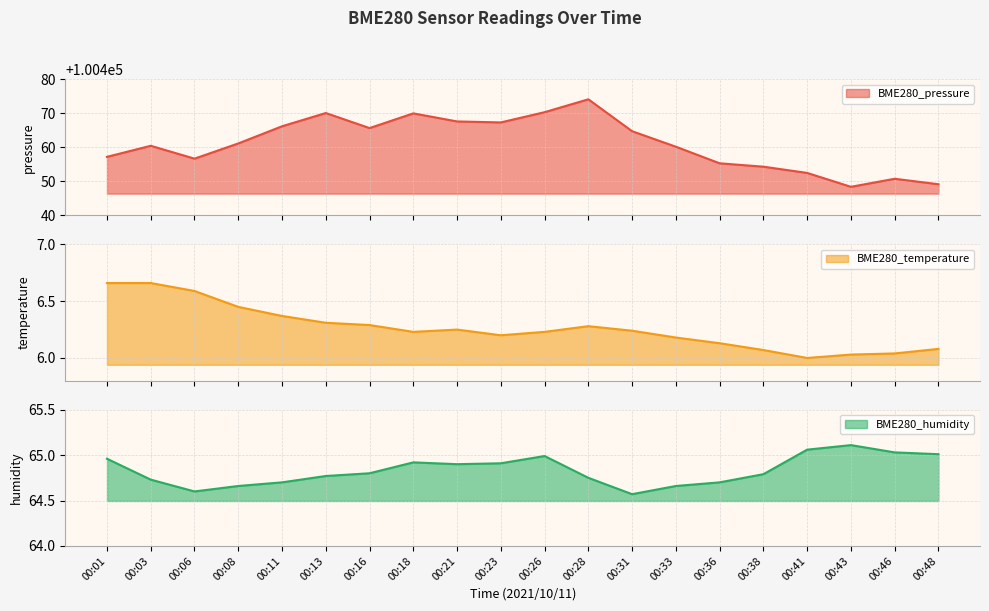

What is the spread (max minus min) of values at 00:11?

100459.8